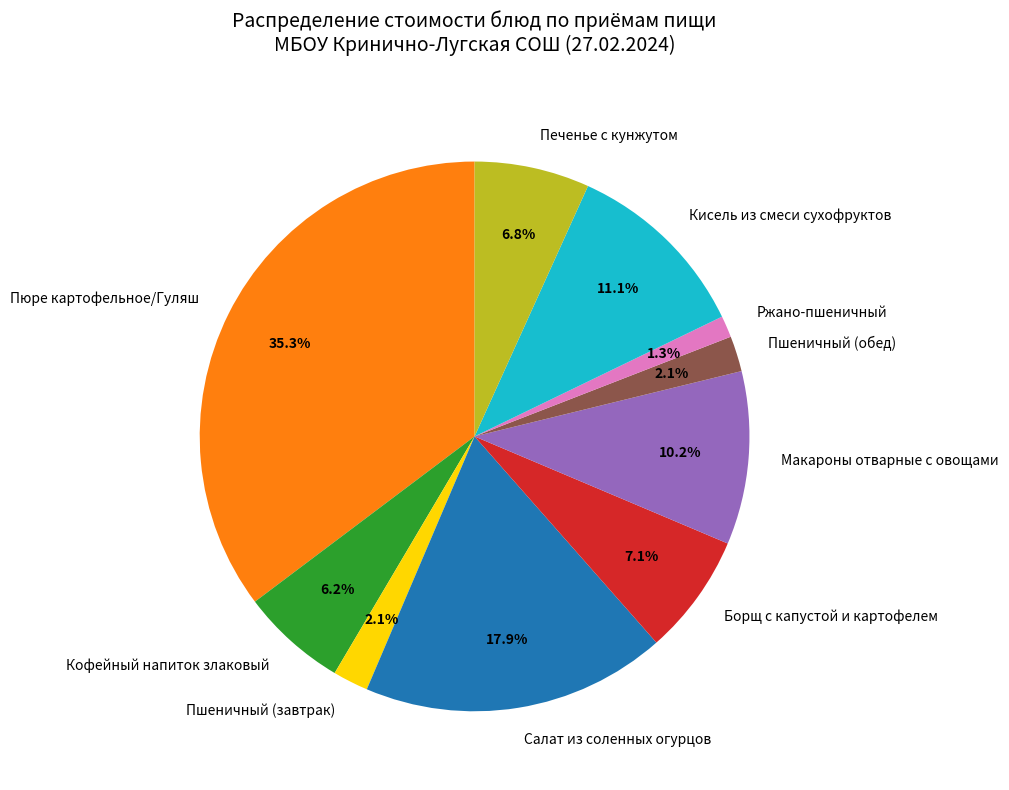

Which has a higher value, Ржано-пшеничный or Макароны отварные с овощами?

Макароны отварные с овощами